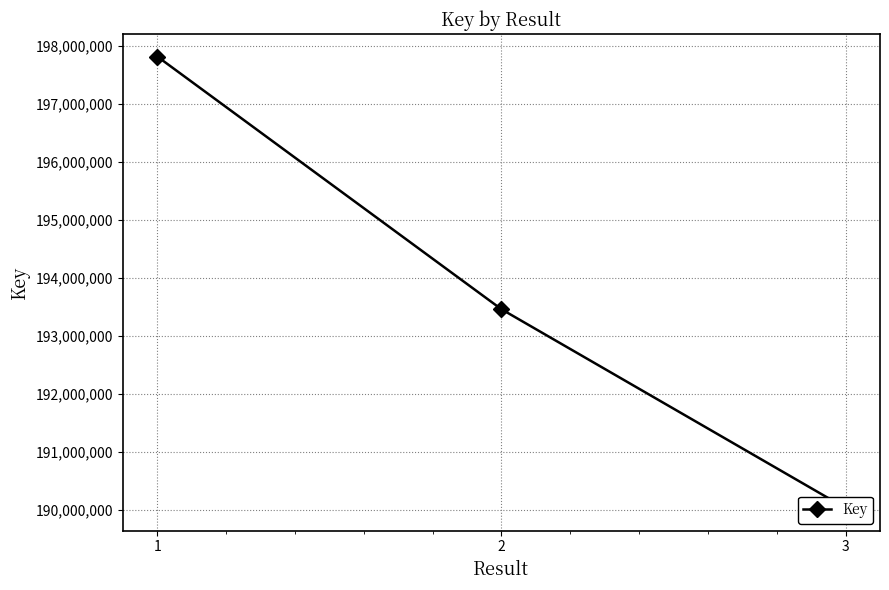

What is the change in value from 2 to 3?

-3426422